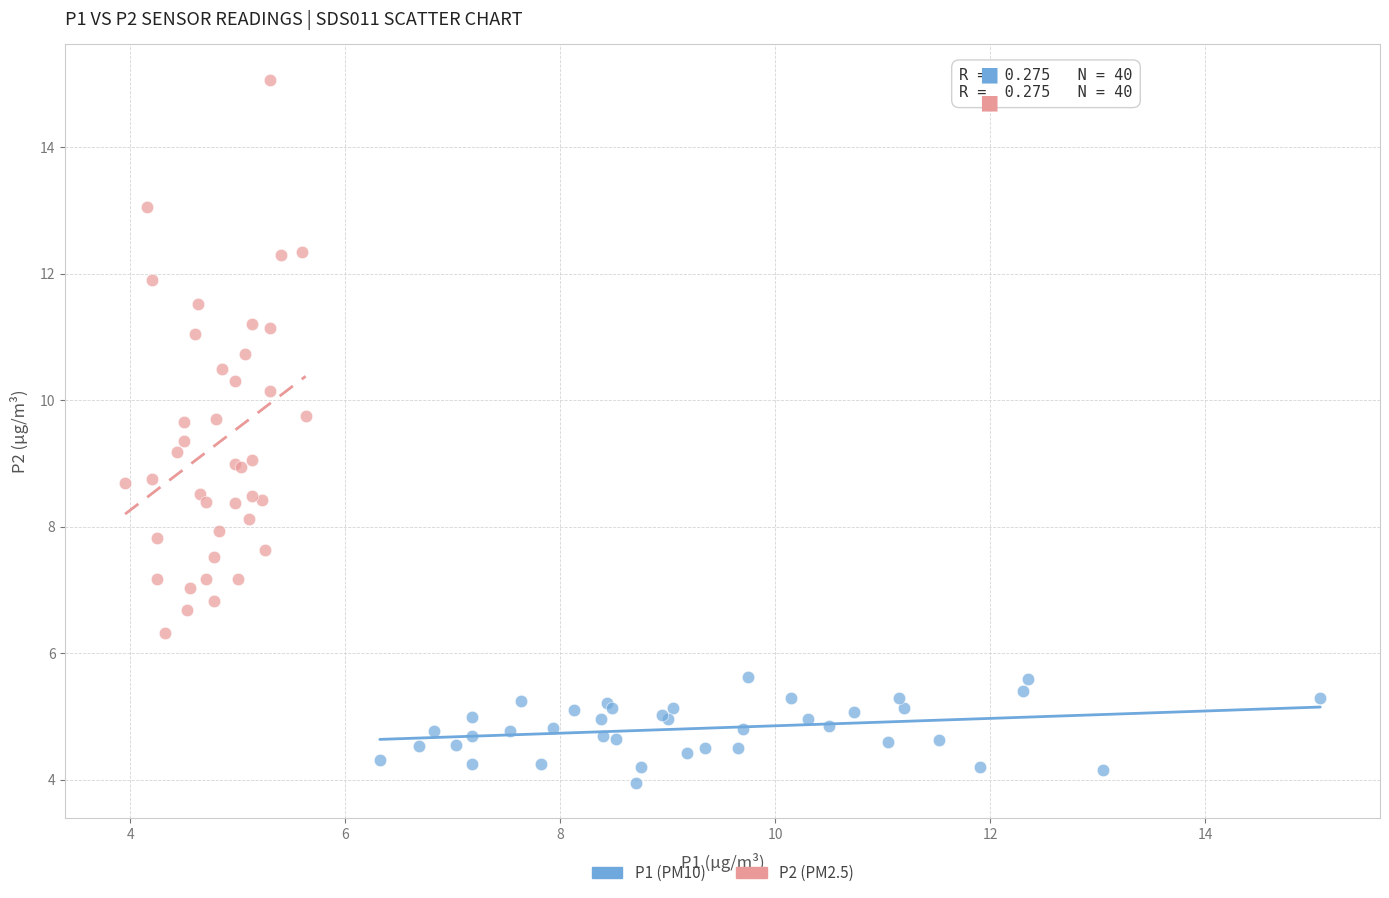

Which series reaches the minimum Y coordinate?

P1 (PM10)